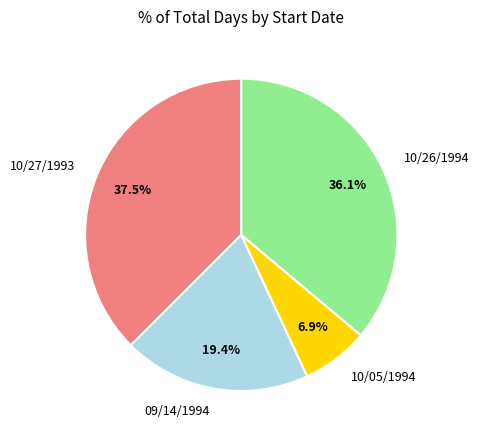

Which has a higher value, 10/26/1994 or 09/14/1994?

10/26/1994